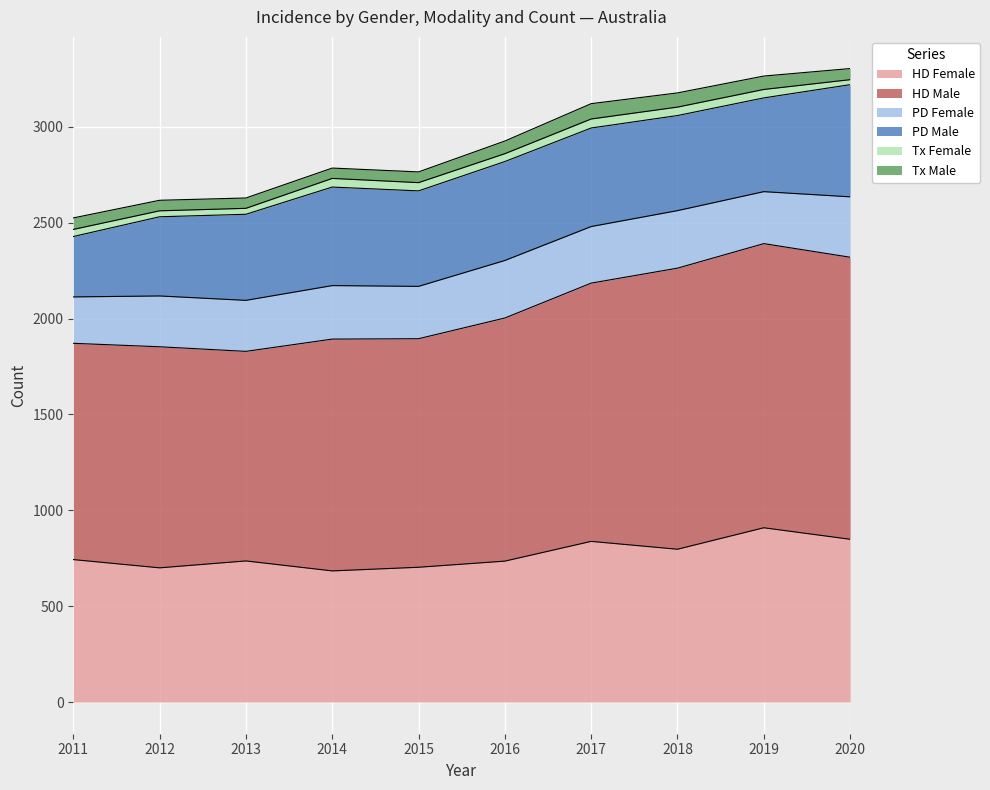

Which series has the largest total across all categories?

HD Male